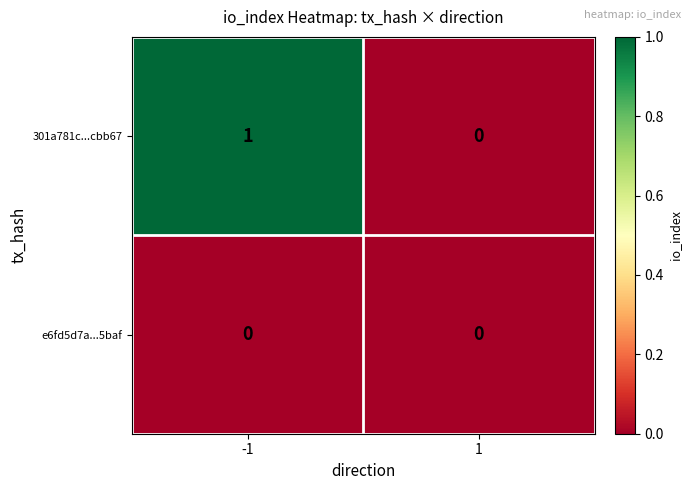

Rank the series by their average value, from lowest to highest.

e6fd5d7a...5baf, 301a781c...cbb67